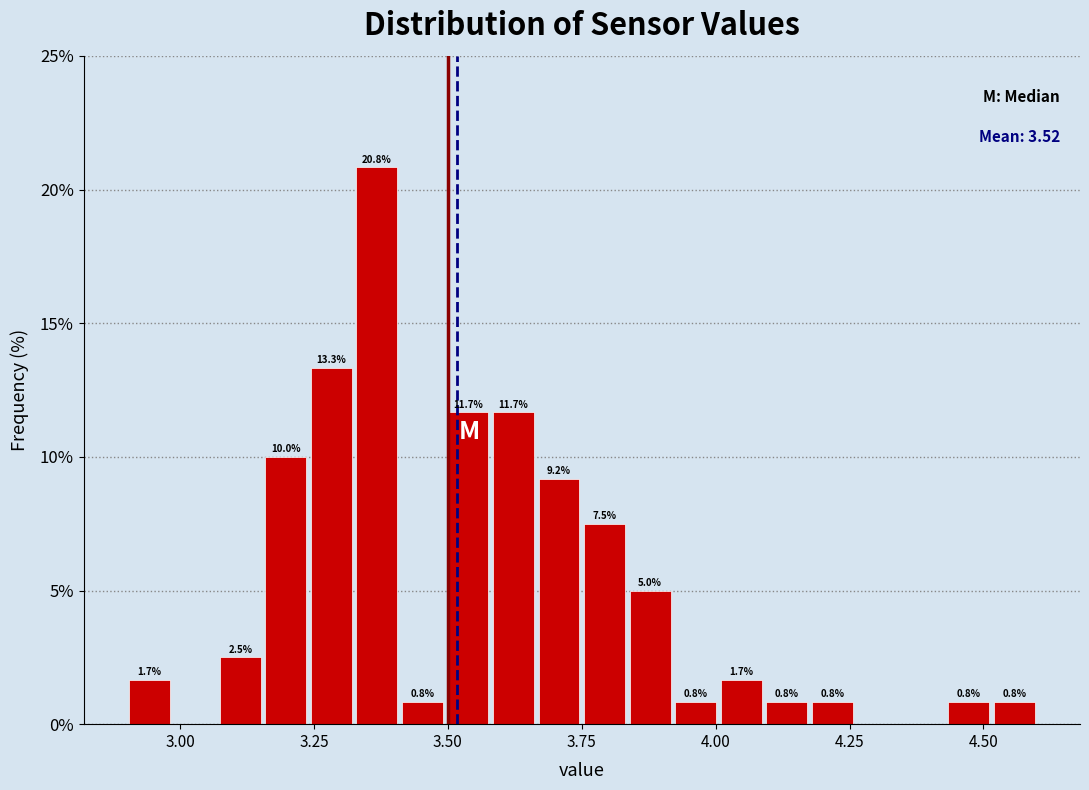

Around what value on the x-axis is the tallest bar? Give the approximate position of its centre, as read against the axis.

3.35